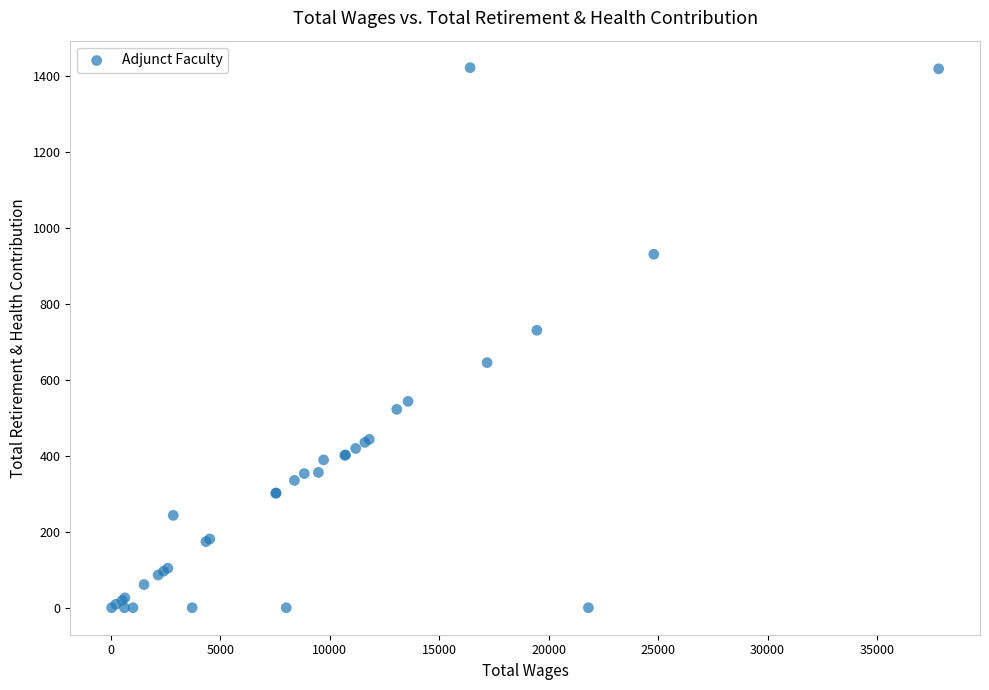

What Y value in the scatter plot is closest to 710?

730